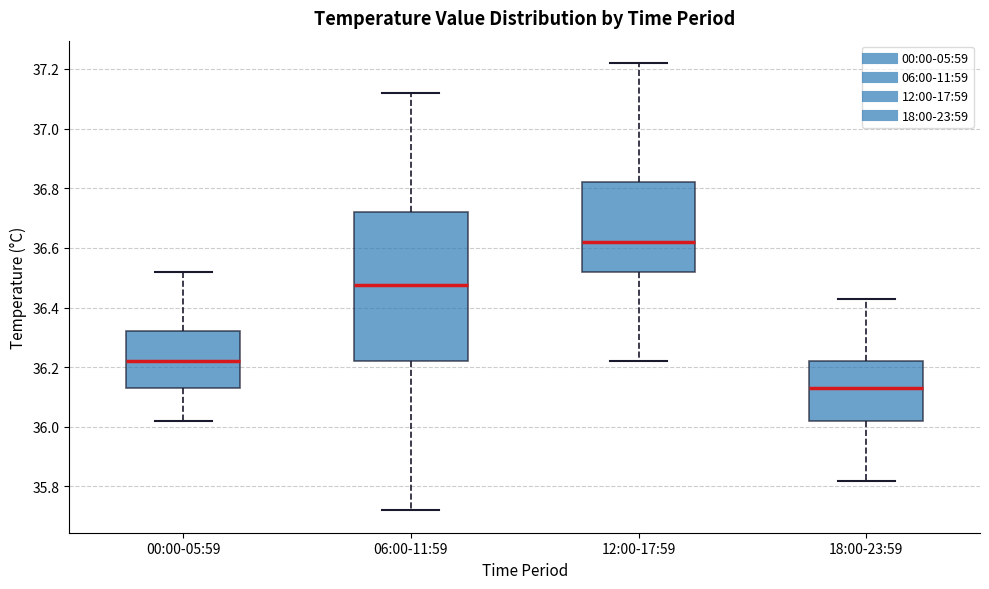

Which box's median line is the highest?

12:00-17:59